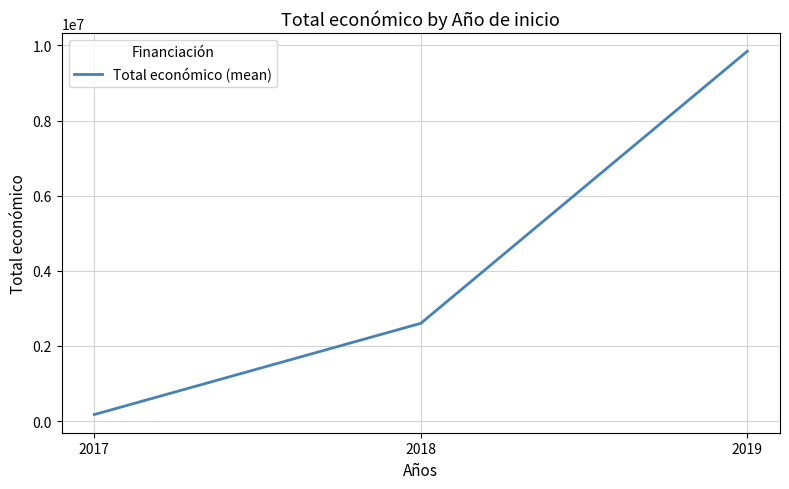

Reading left to right, list all the values displayed in this chart.

2017=171924	2018=2601309	2019=9847932